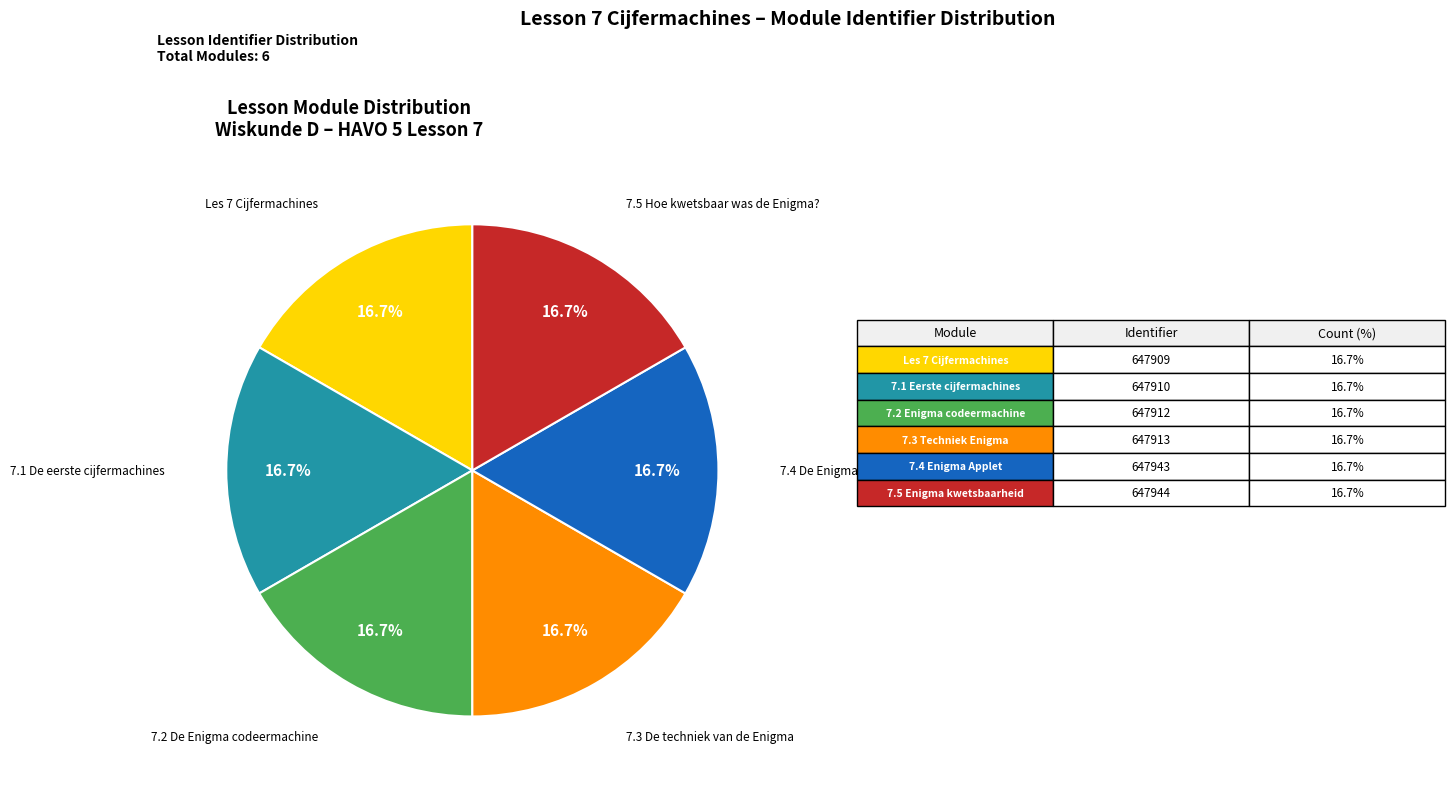

Does any single category account for the majority?

No